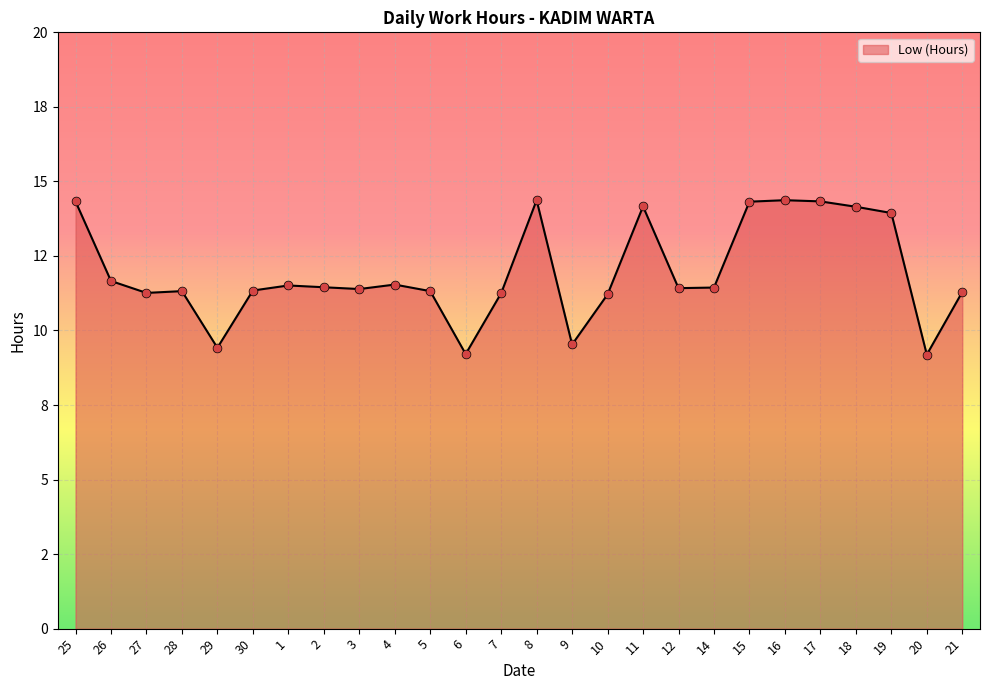

What is the change in value from 5 to 10?

-0.1